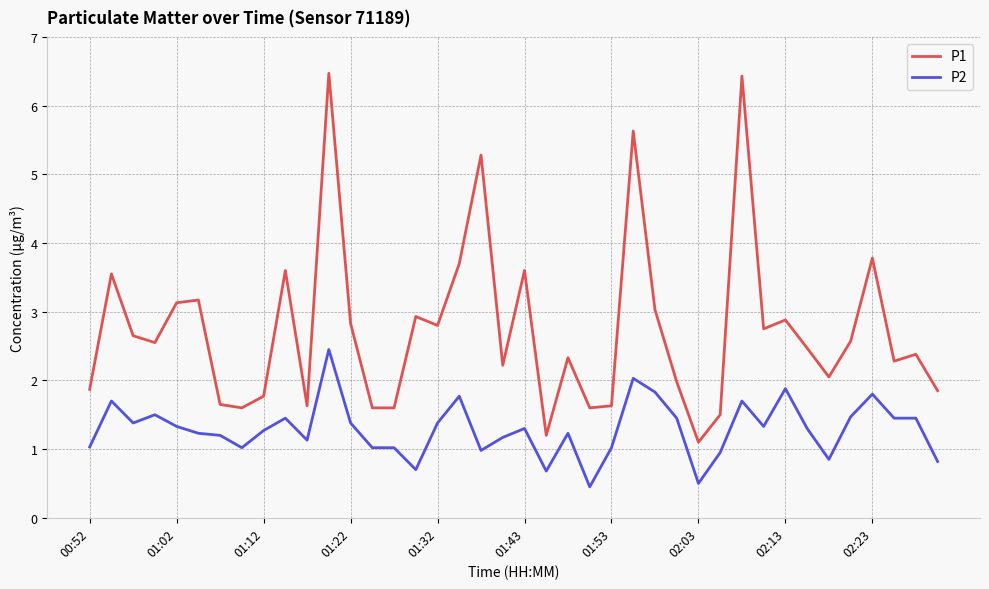

What is the minimum value for P2?

0.5